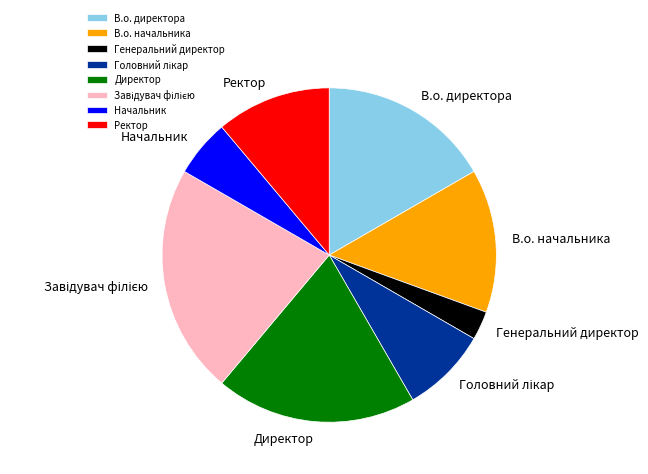

Approximately how many times larger is the value at Директор compared to В.о. начальника?

1.4